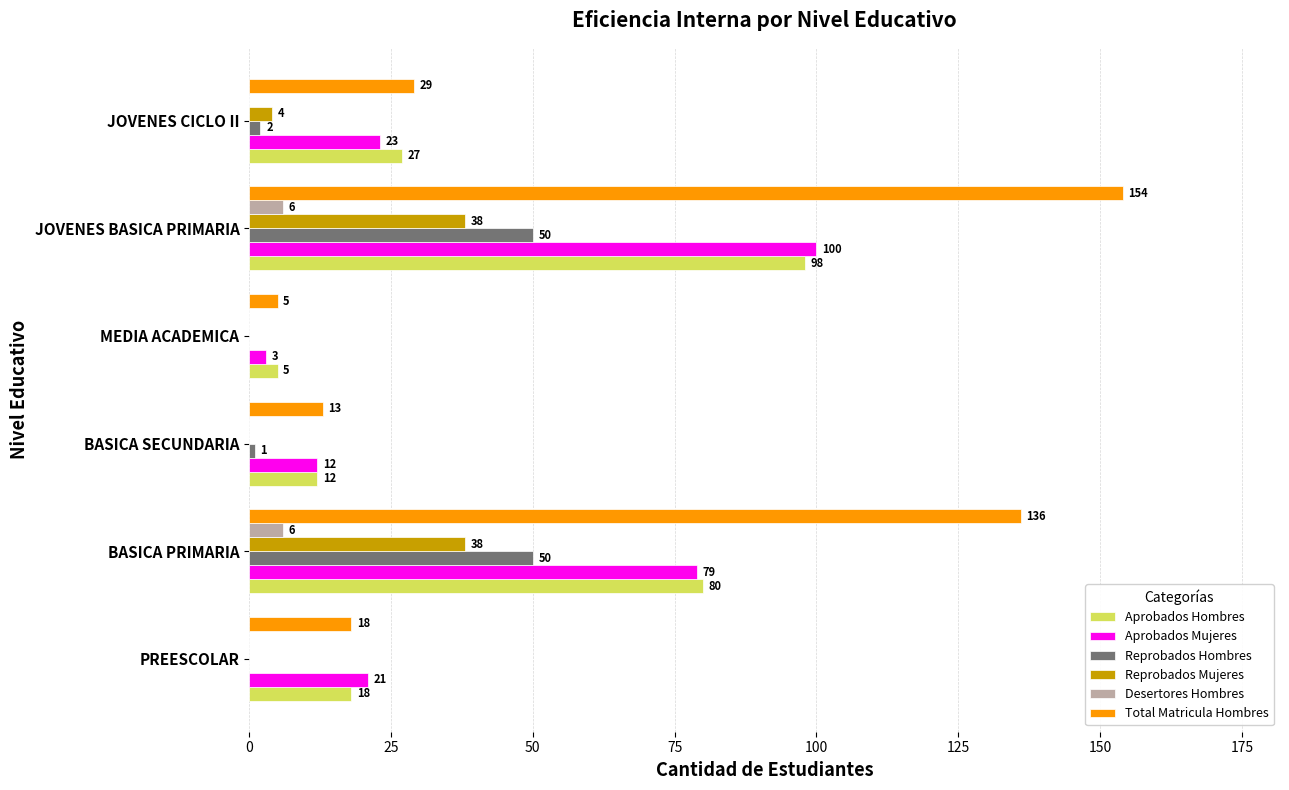

Where is Aprobados Hombres nearest to the value 51?

JOVENES CICLO II